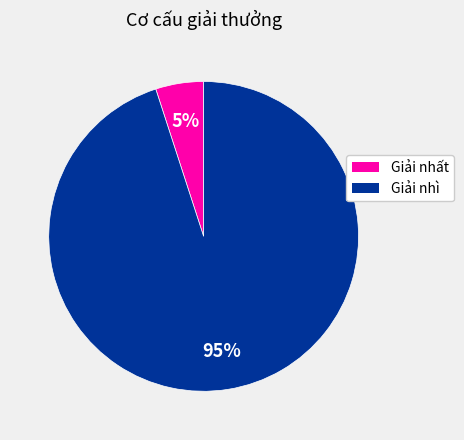

To the nearest percent, what percentage of the pie is Giải nhì?

95%